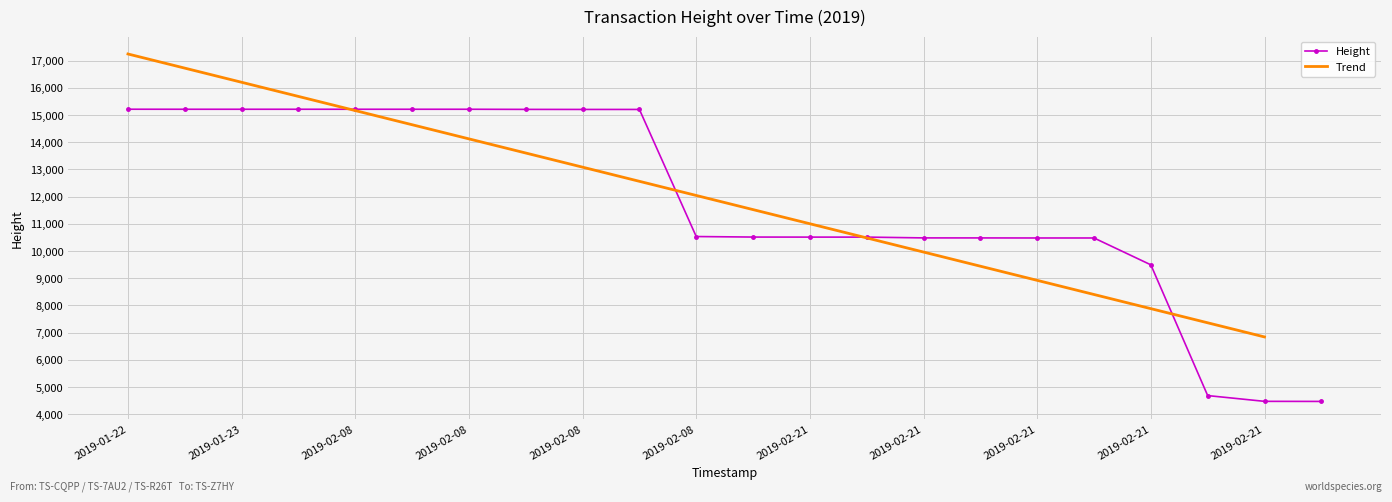

Between 2019-02-08 16:26:33 and 2019-02-08 16:26:33, which is larger?

2019-02-08 16:26:33